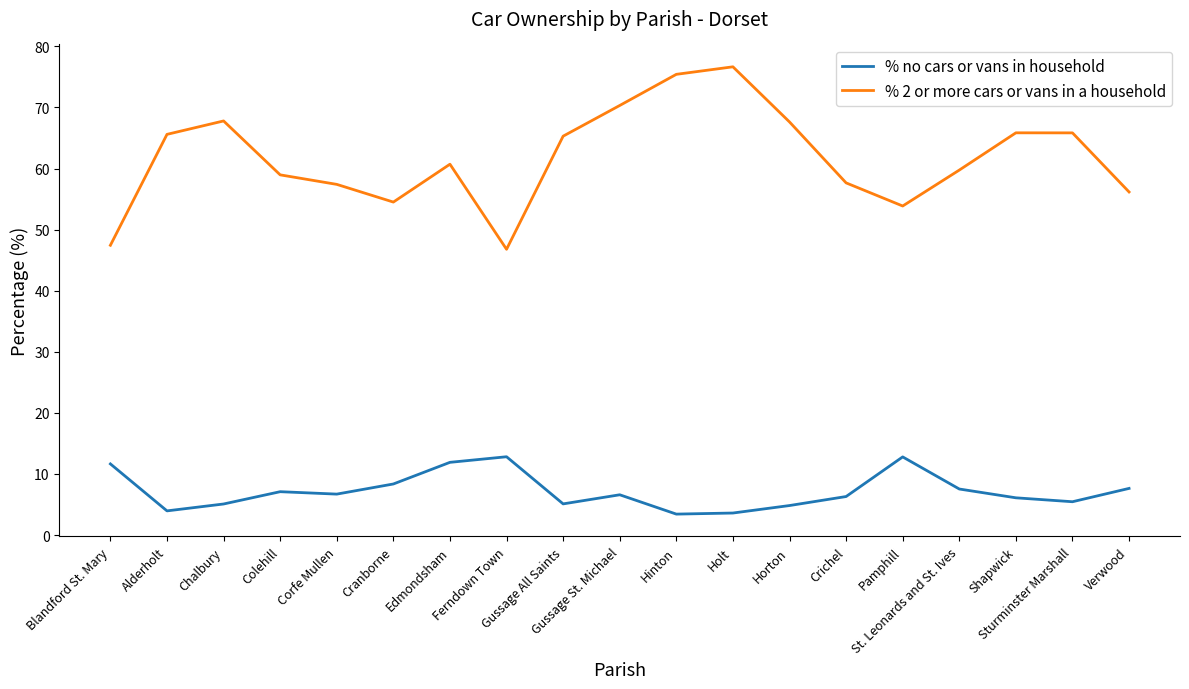

The value of % 2 or more cars or vans in a household at Shapwick is 96.9. True or false?

False